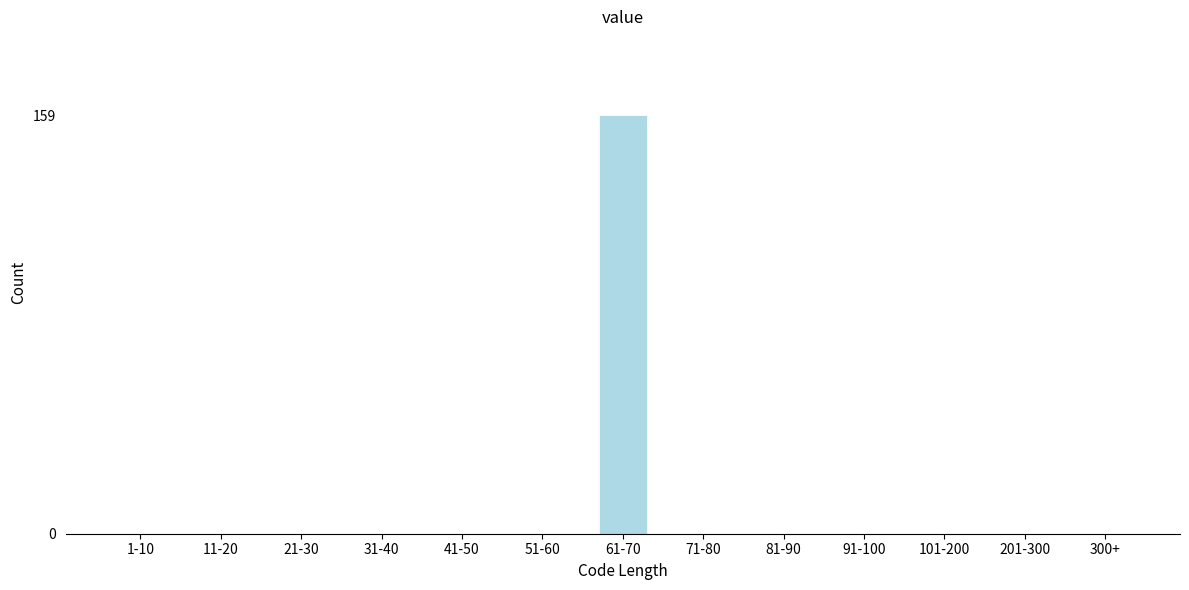

Reading left to right, what are all the values shown in this chart?

1-10=0	11-20=0	21-30=0	31-40=0	41-50=0	51-60=0	61-70=159	71-80=0	81-90=0	91-100=0	101-200=0	201-300=0	300+=0